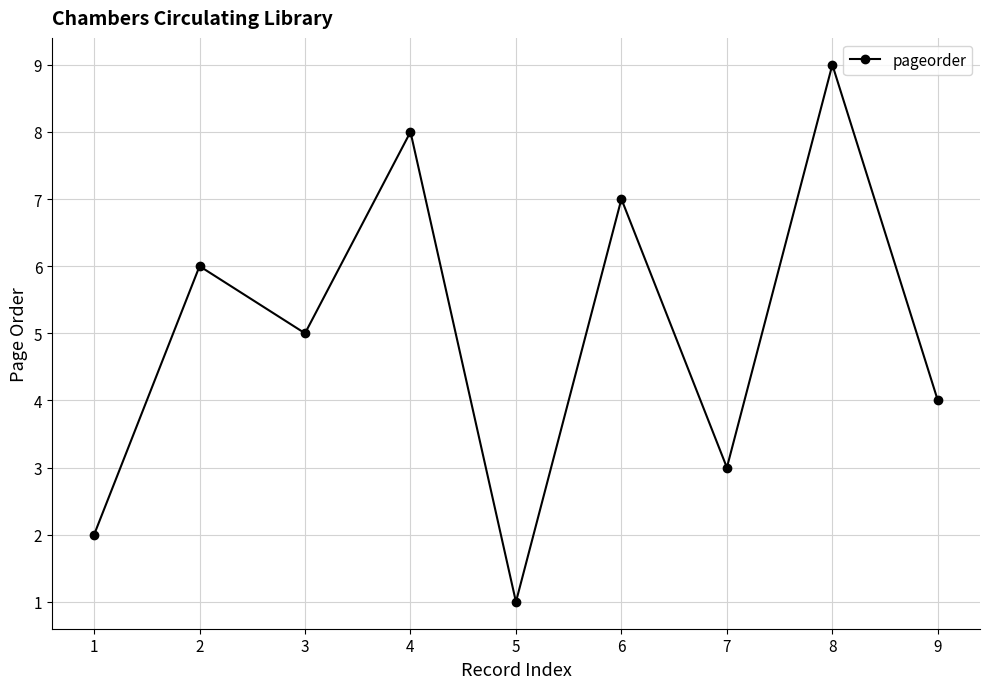

Between 4 and 1, which is larger?

4